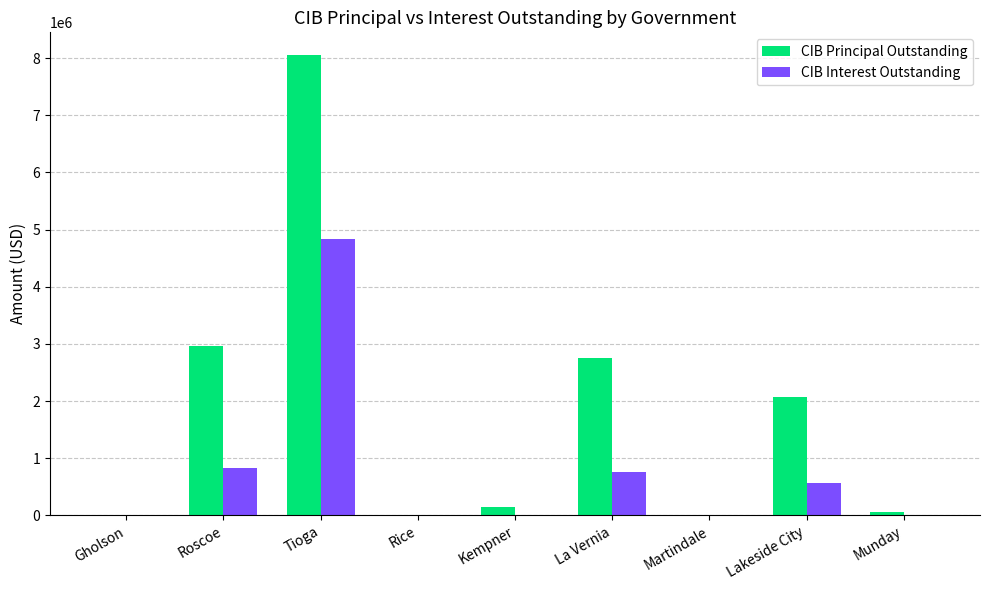

How many categories are shown in the chart?

9